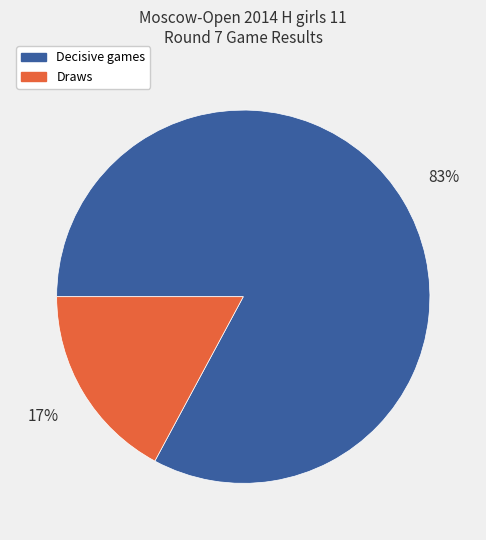

To the nearest percent, what is the difference between the largest and smallest slice percentages?

66%